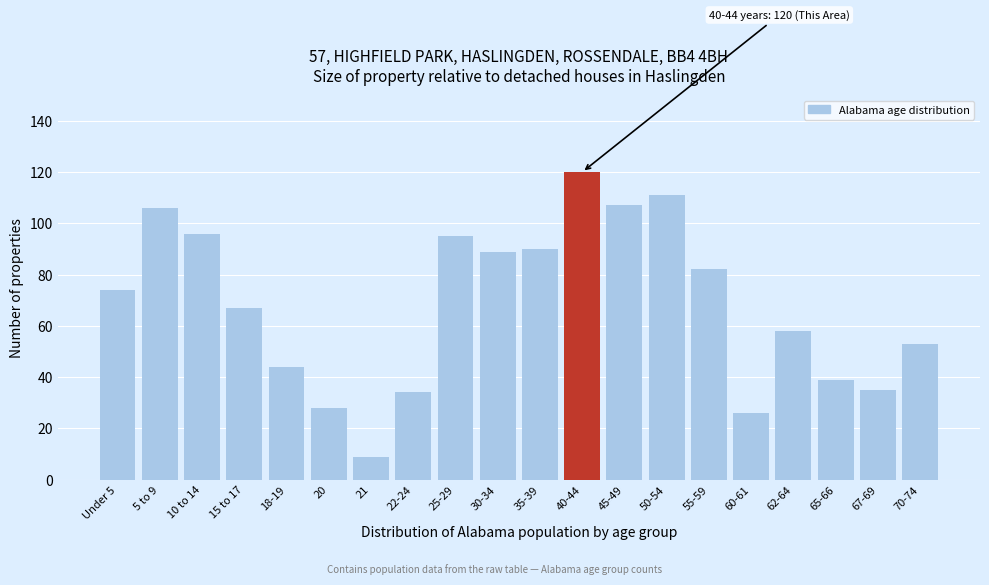

Reading left to right, transcribe all the data shown in this chart.

74	106	96	67	44	28	9	34	95	89	90	120	107	111	82	26	58	39	35	53